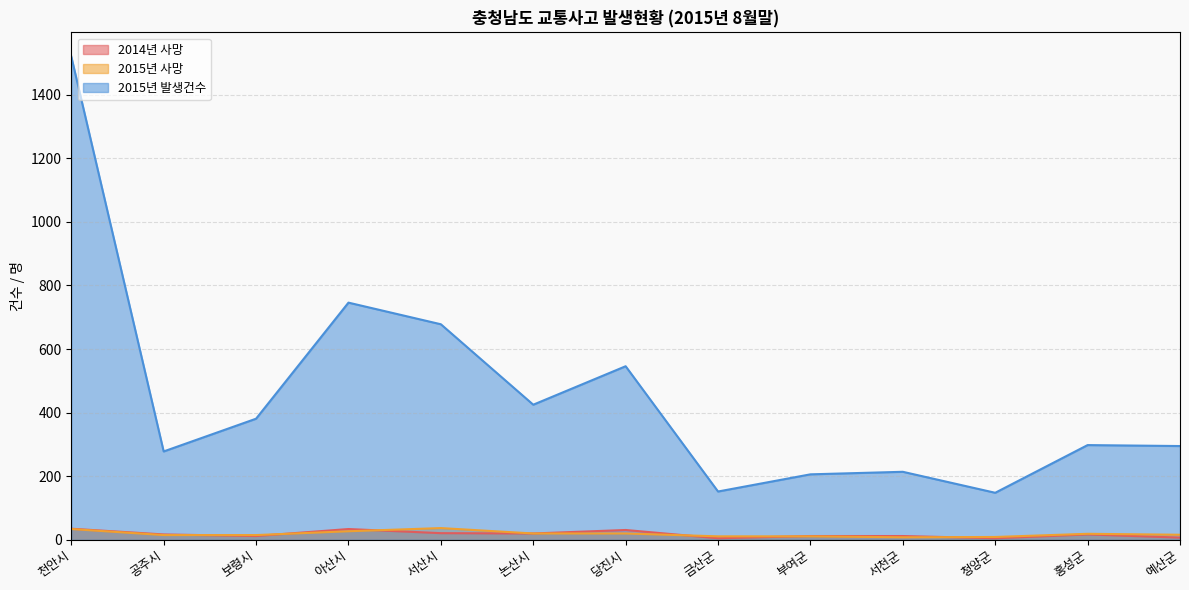

What are all the series names shown in the legend?

2014년 사망, 2015년 사망, 2015년 발생건수